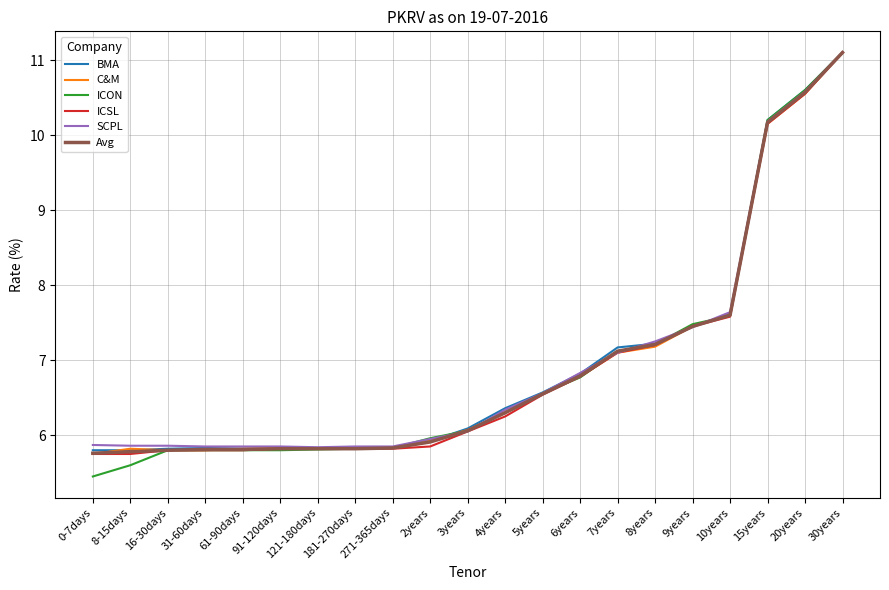

At how many categories does at least one series exceed 9?

3